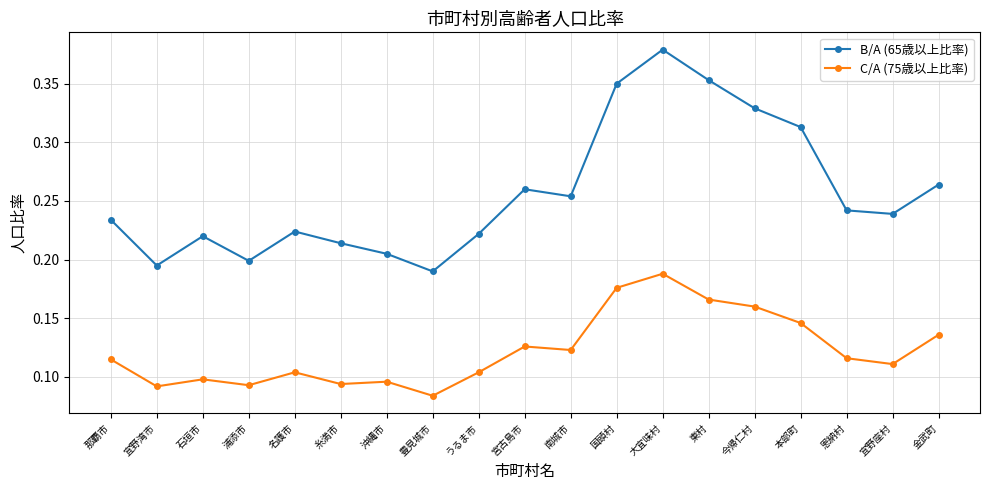

What is the total value across all series at 本部町?

0.5